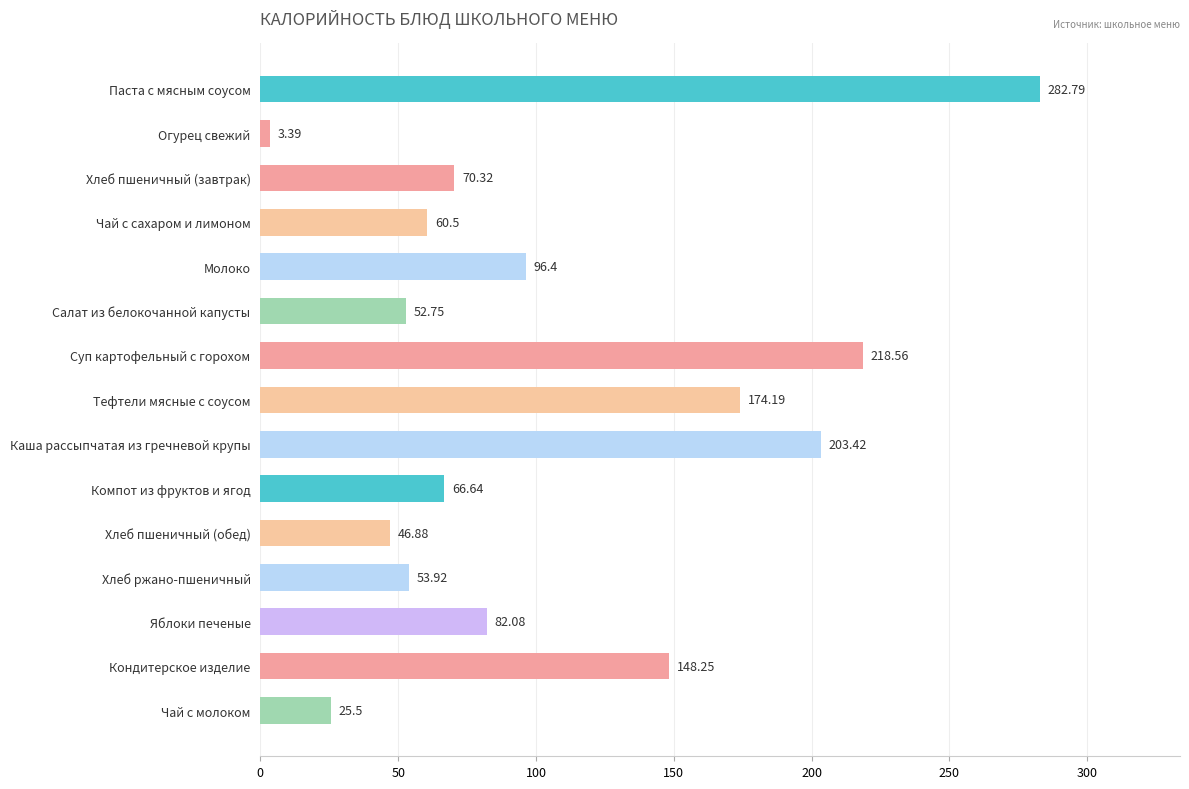

What is the difference between the maximum and second lowest values?

257.3